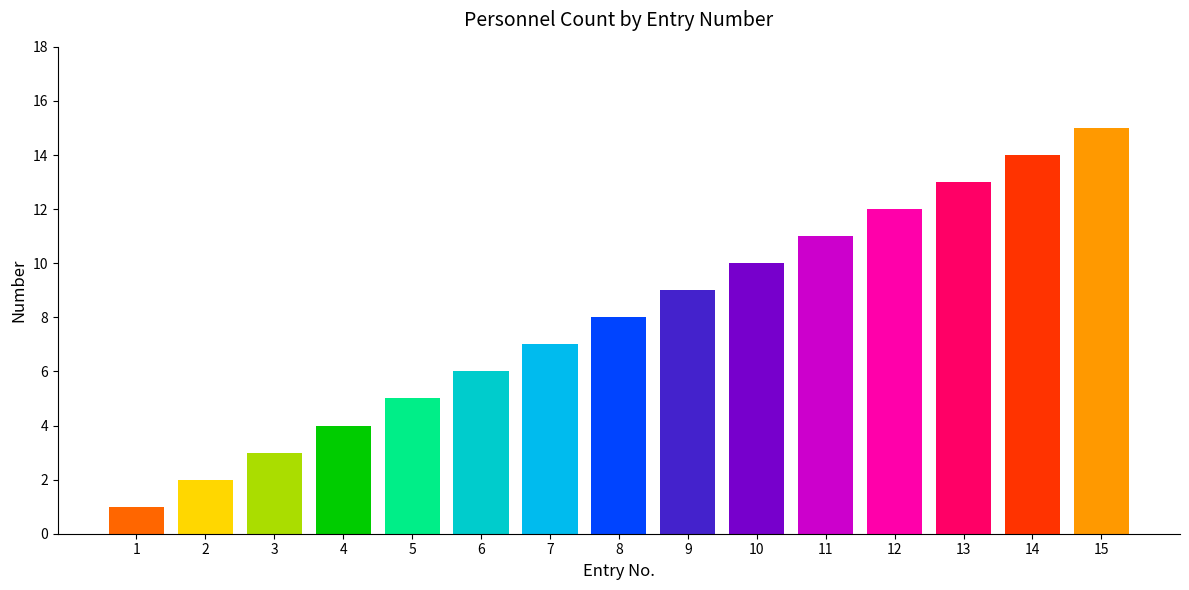

Read the value at 10, to the nearest 10.

10